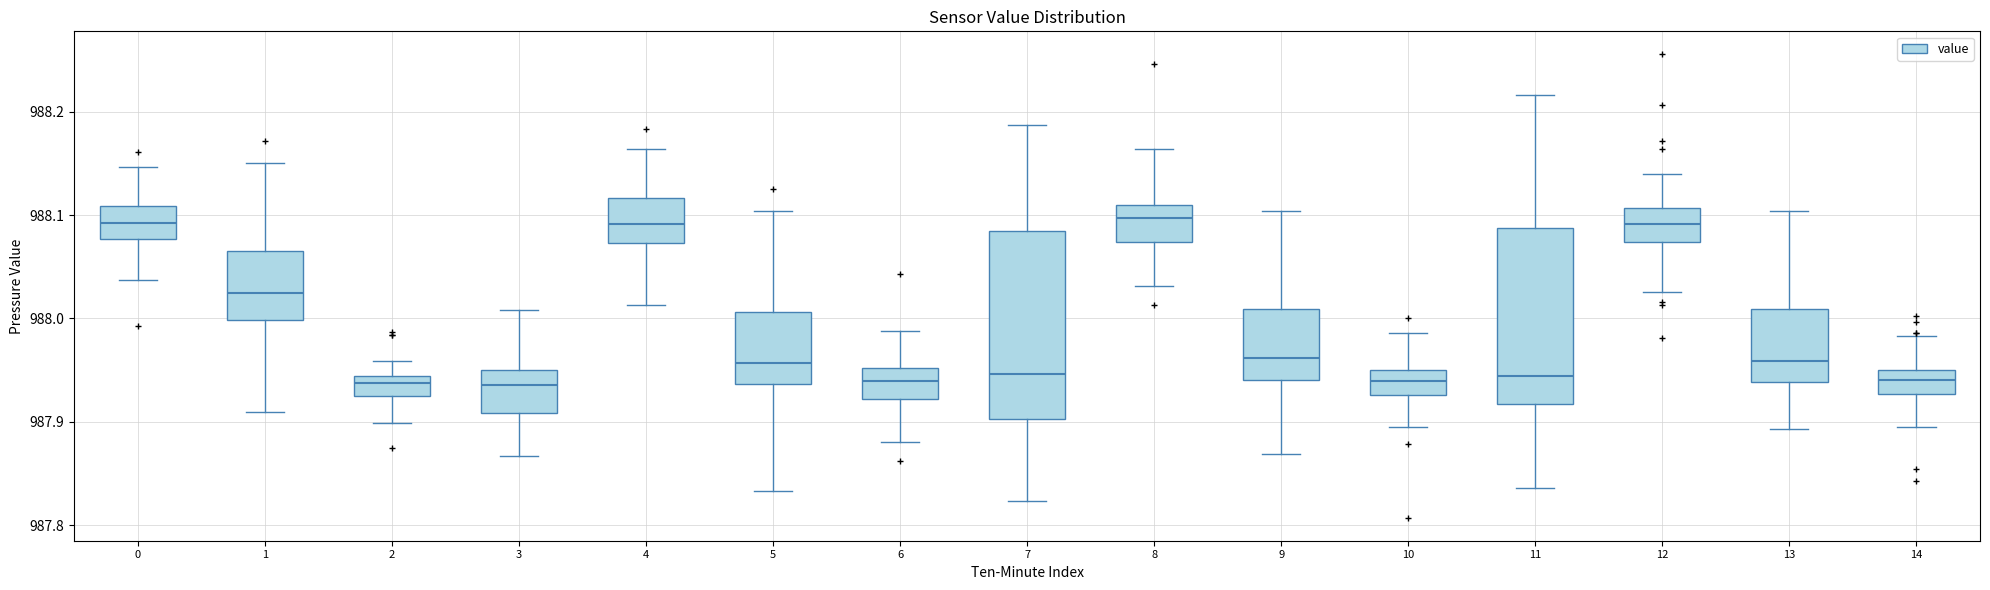

Reading left to right, read every box against the y-axis: the position of its median line, the range the box covers, and the ends of its whiskers. The values are not printed on the chart, so give them approximately, as read against the axis.

0: median 988.09, box 988.08 to 988.11, whiskers 988.04 to 988.15
1: median 988.02, box 988.00 to 988.07, whiskers 987.91 to 988.15
2: median 987.94 (just below the box's upper edge), box 987.92 to 987.94, whiskers 987.90 to 987.96
3: median 987.94, box 987.91 to 987.95, whiskers 987.87 to 988.01
4: median 988.09, box 988.07 to 988.12, whiskers 988.01 to 988.16
5: median 987.96, box 987.94 to 988.01, whiskers 987.83 to 988.10
6: median 987.94, box 987.92 to 987.95, whiskers 987.88 to 987.99
7: median 987.95, box 987.90 to 988.08, whiskers 987.82 to 988.19
8: median 988.10, box 988.07 to 988.11, whiskers 988.03 to 988.16
9: median 987.96, box 987.94 to 988.01, whiskers 987.87 to 988.10
10: median 987.94, box 987.93 to 987.95, whiskers 987.90 to 987.99
11: median 987.94, box 987.92 to 988.09, whiskers 987.84 to 988.22
12: median 988.09, box 988.07 to 988.11, whiskers 988.03 to 988.14
13: median 987.96, box 987.94 to 988.01, whiskers 987.89 to 988.10
14: median 987.94, box 987.93 to 987.95, whiskers 987.90 to 987.98